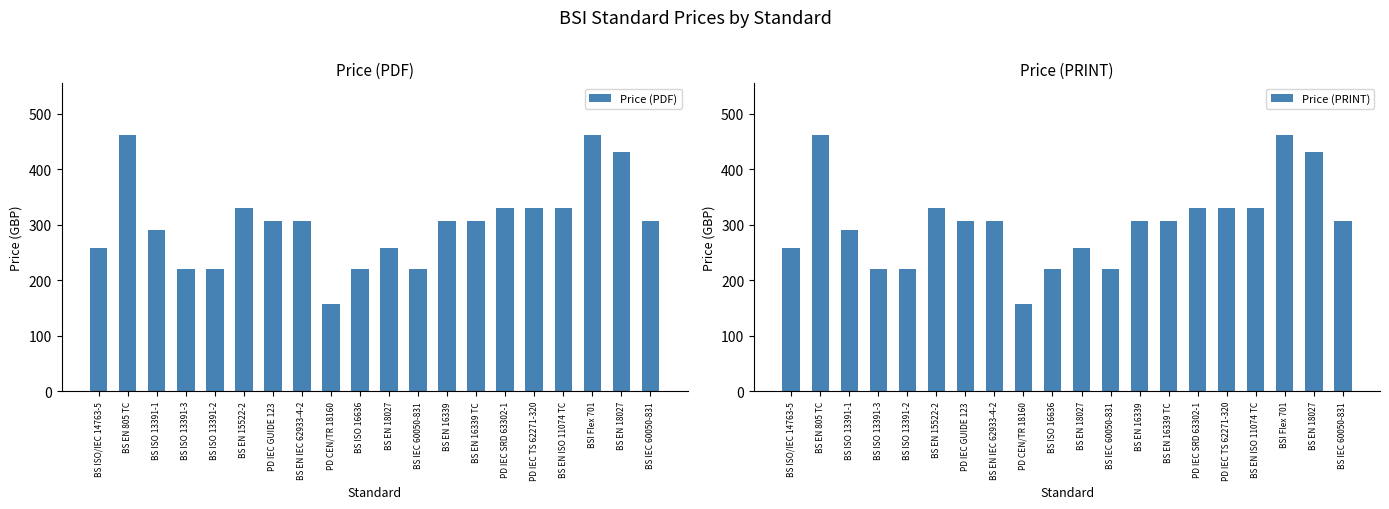

Reading left to right, transcribe all the data shown in this chart.

Price (PDF): BS ISO/IEC 14763-5=258	BS EN 805 TC=462	BS ISO 13391-1=290	BS ISO 13391-3=220	BS ISO 13391-2=220	BS EN 15522-2=330	PD IEC GUIDE 123=306	BS EN IEC 62933-4-2=306	PD CEN/TR 18160=158	BS ISO 16636=220	BS EN 18027=258	BS IEC 60050-831=220	BS EN 16339=306	BS EN 16339 TC=306	PD IEC SRD 63302-1=330	PD IEC TS 62271-320=330	BS EN ISO 11074 TC=330	BSI Flex 701=462	BS EN 18027=430	BS IEC 60050-831=306
Price (PRINT): BS ISO/IEC 14763-5=258	BS EN 805 TC=462	BS ISO 13391-1=290	BS ISO 13391-3=220	BS ISO 13391-2=220	BS EN 15522-2=330	PD IEC GUIDE 123=306	BS EN IEC 62933-4-2=306	PD CEN/TR 18160=158	BS ISO 16636=220	BS EN 18027=258	BS IEC 60050-831=220	BS EN 16339=306	BS EN 16339 TC=306	PD IEC SRD 63302-1=330	PD IEC TS 62271-320=330	BS EN ISO 11074 TC=330	BSI Flex 701=462	BS EN 18027=430	BS IEC 60050-831=306